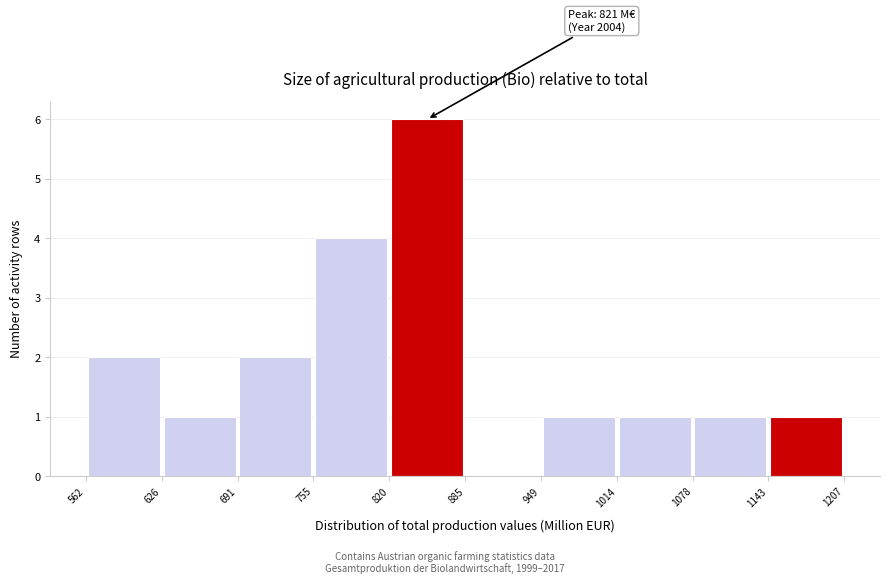

Over which range of the x-axis is the bar tallest?

820 to 885